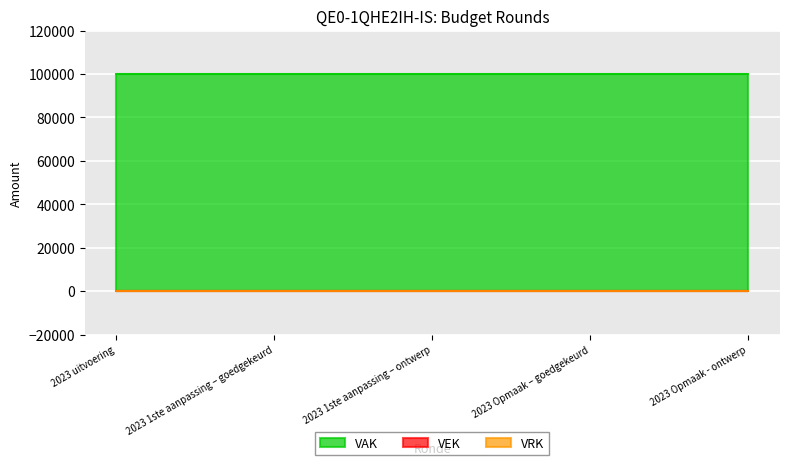

What are all the series names shown in the legend?

VEK, VRK, VAK